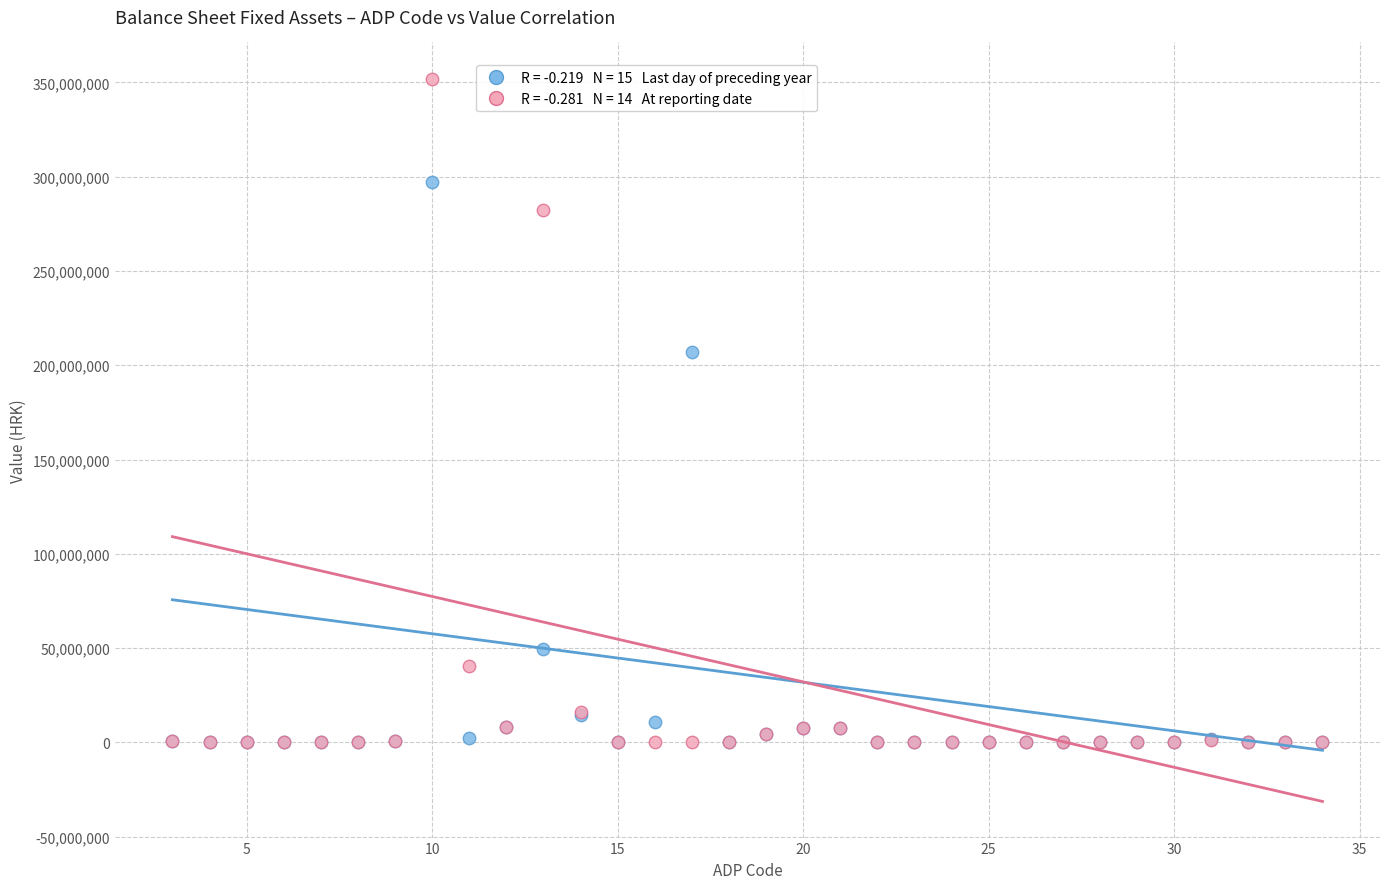

Across all series, what Y value is closest to 175987781?

207266129